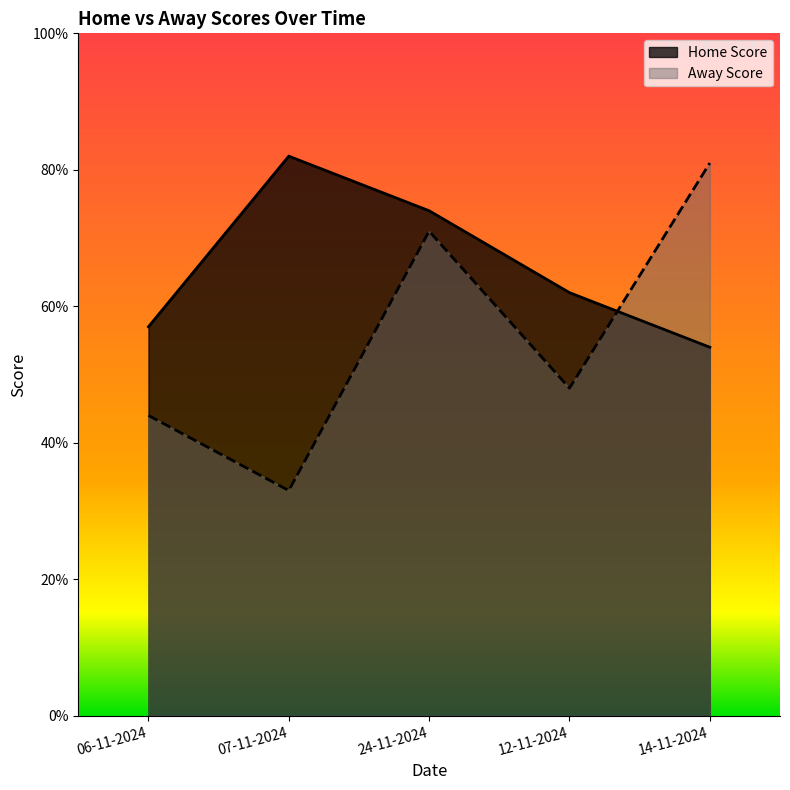

True or false: Home Score has more than 2 points higher than both neighbors.

False